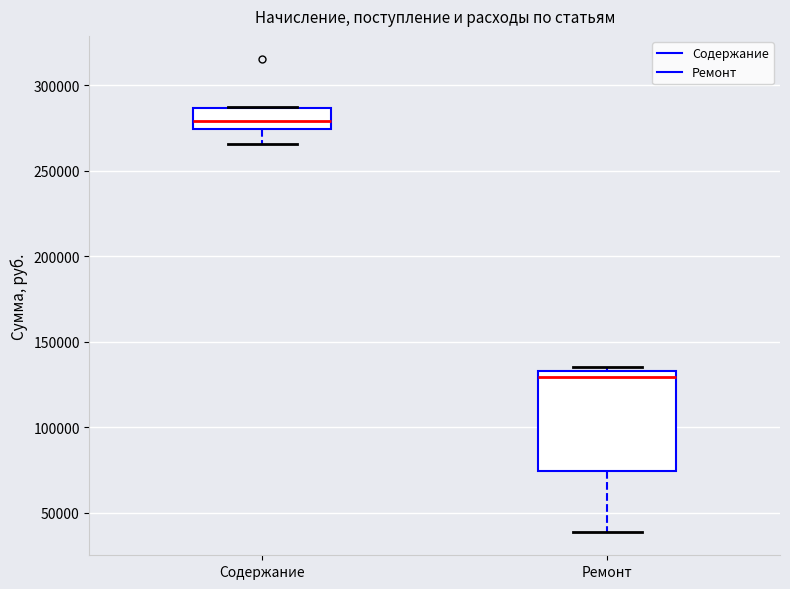

Which box's median line is the highest?

Содержание